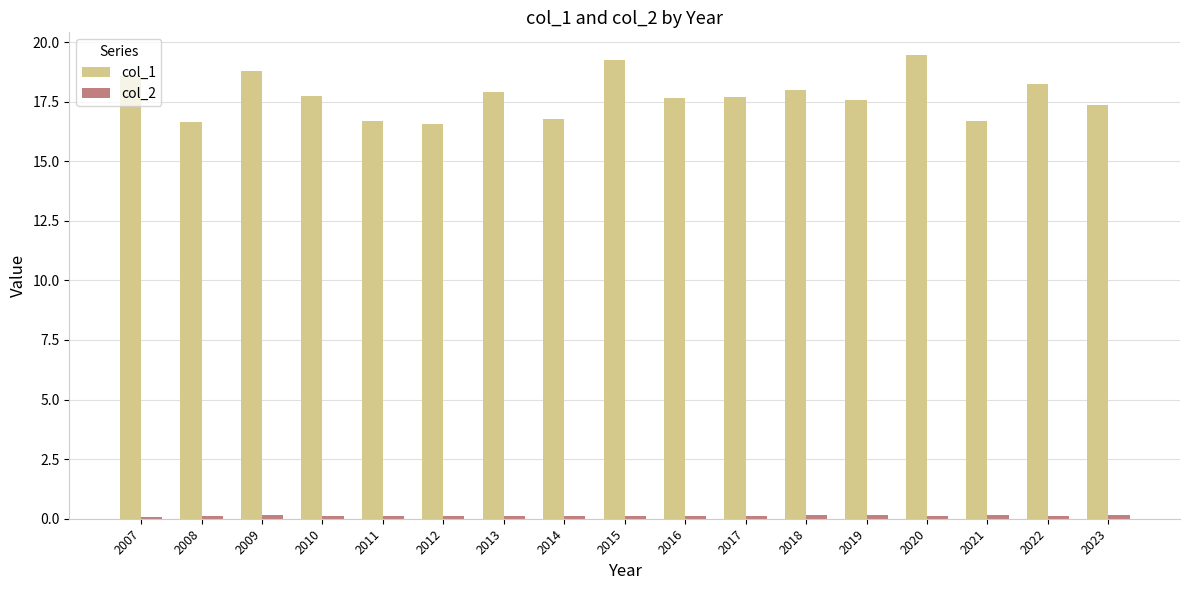

What is the sum of all col_1 values?

301.6